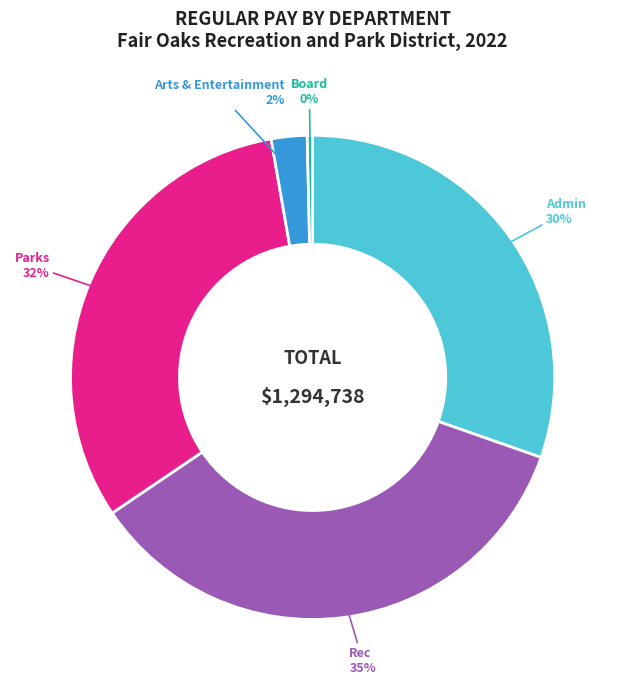

To the nearest percent, what is the difference between the Rec and Admin slice percentages?

5%